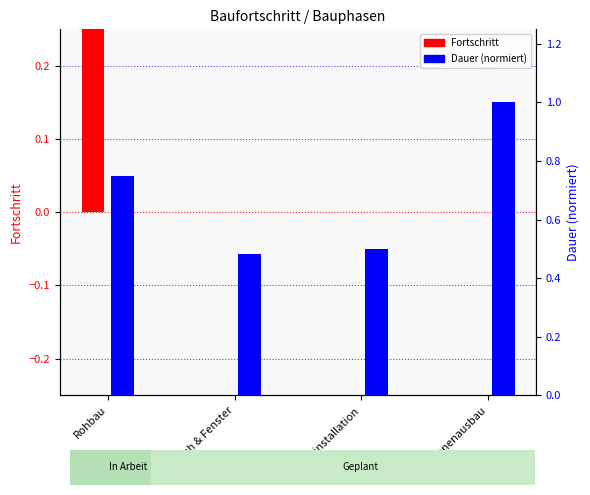

Which category has the lowest value in the Fortschritt series?

Dach & Fenster